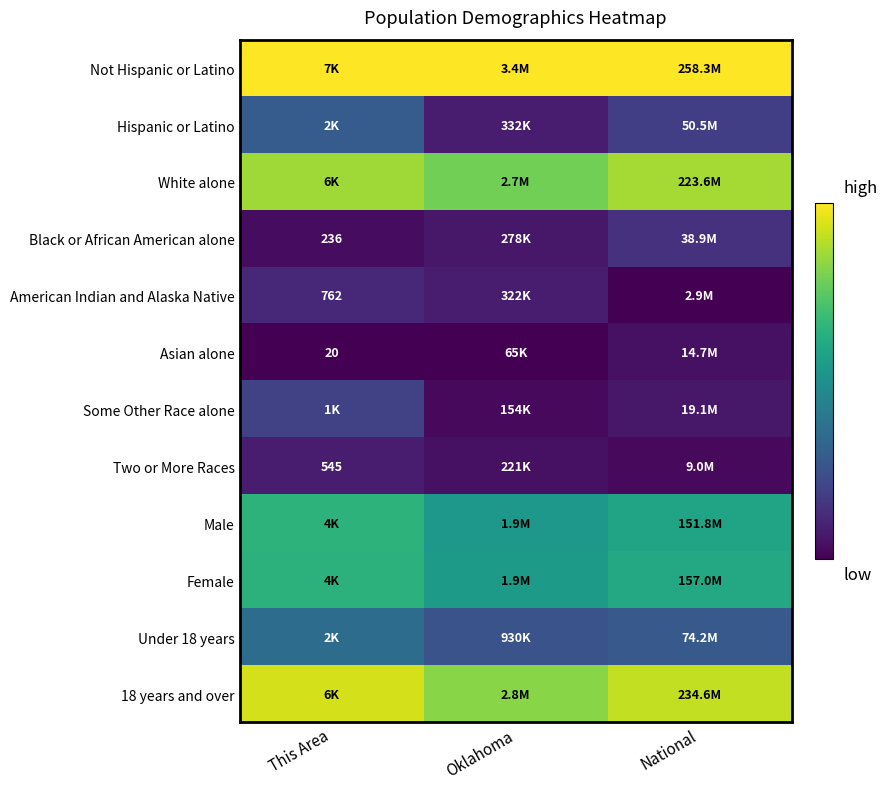

Which series has the largest total across all categories?

Not Hispanic or Latino